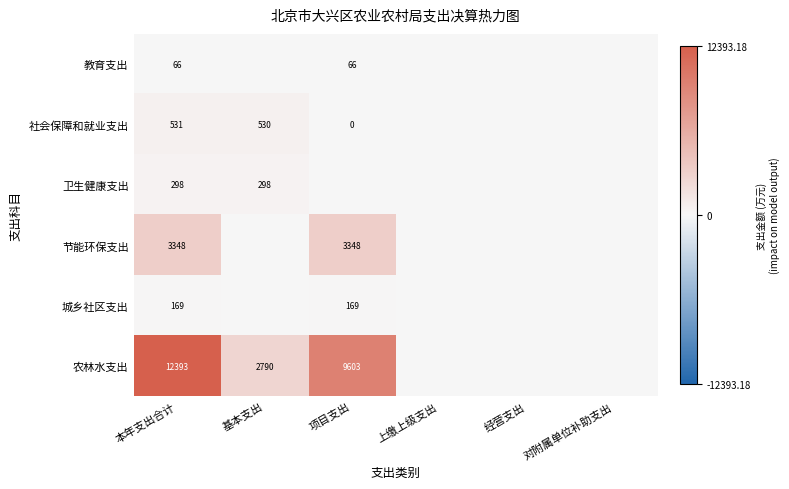

What is the total value across all series at 本年支出合计?

16805